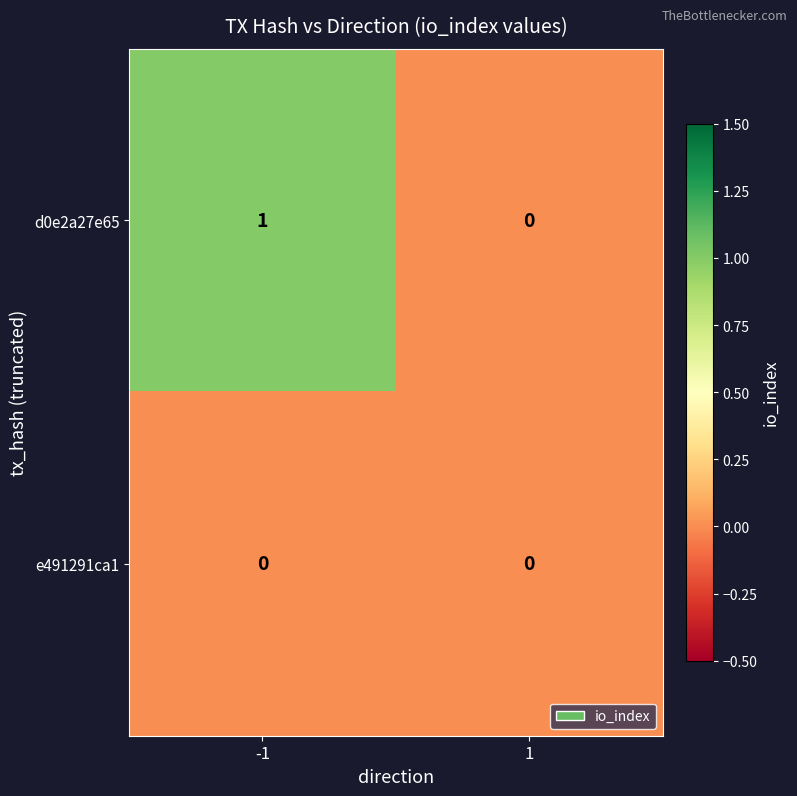

How many distinct data groups are displayed?

2